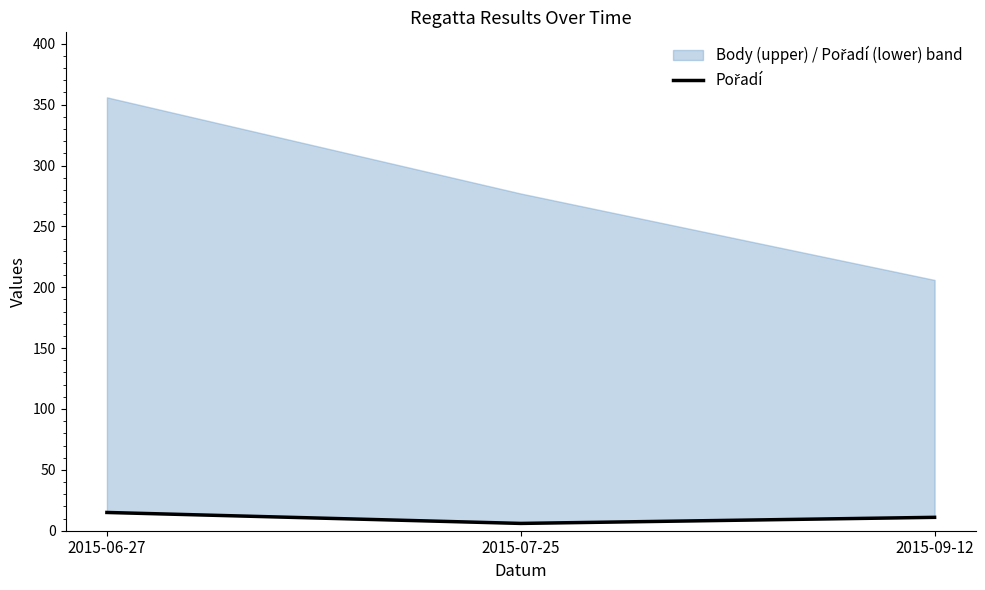

What position from the right is 2015-06-27?

3